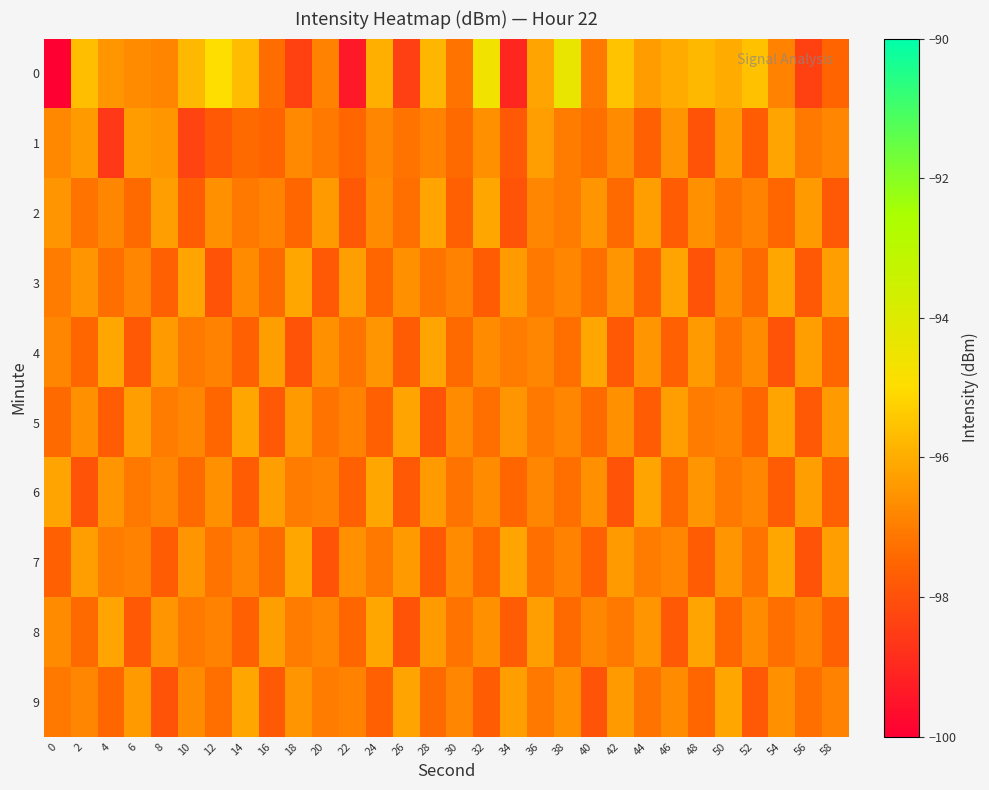

What is the total value across all series at 50?

-967.6